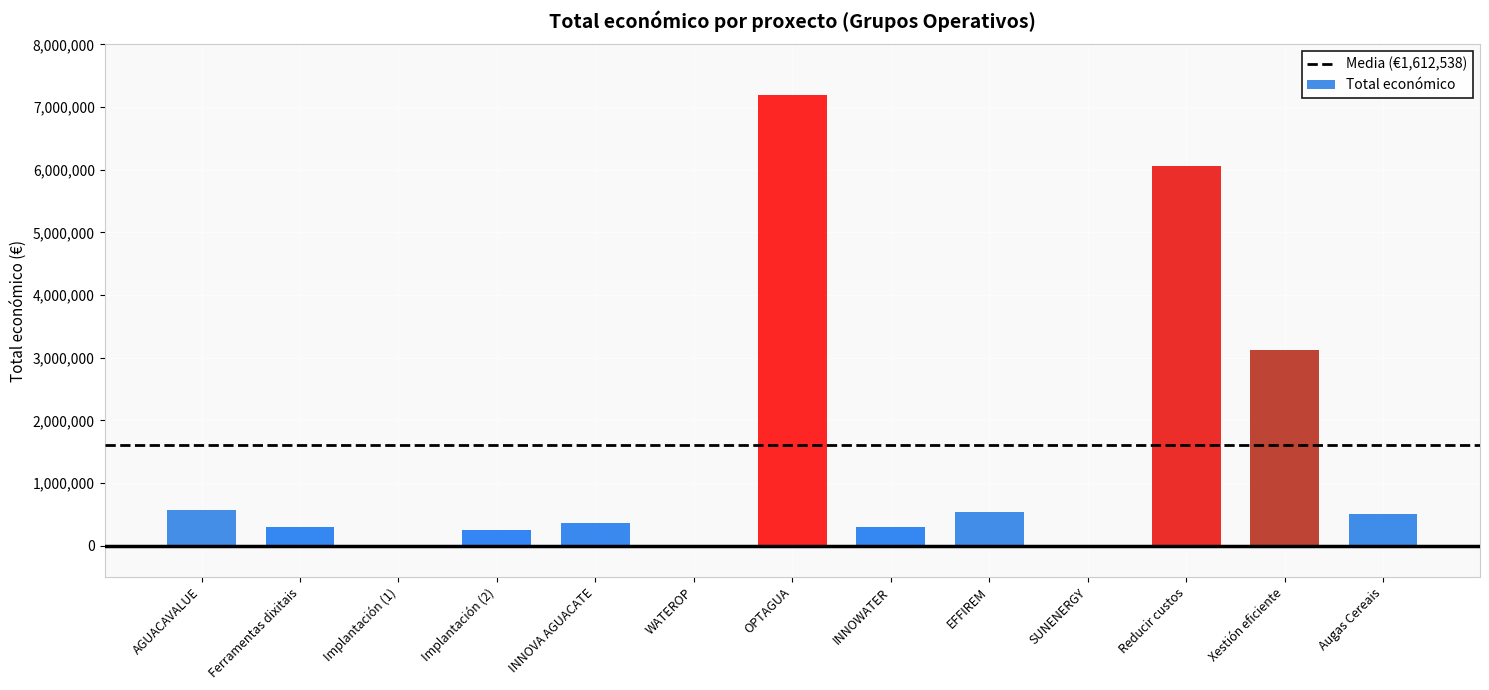

How many series are shown in this chart?

1